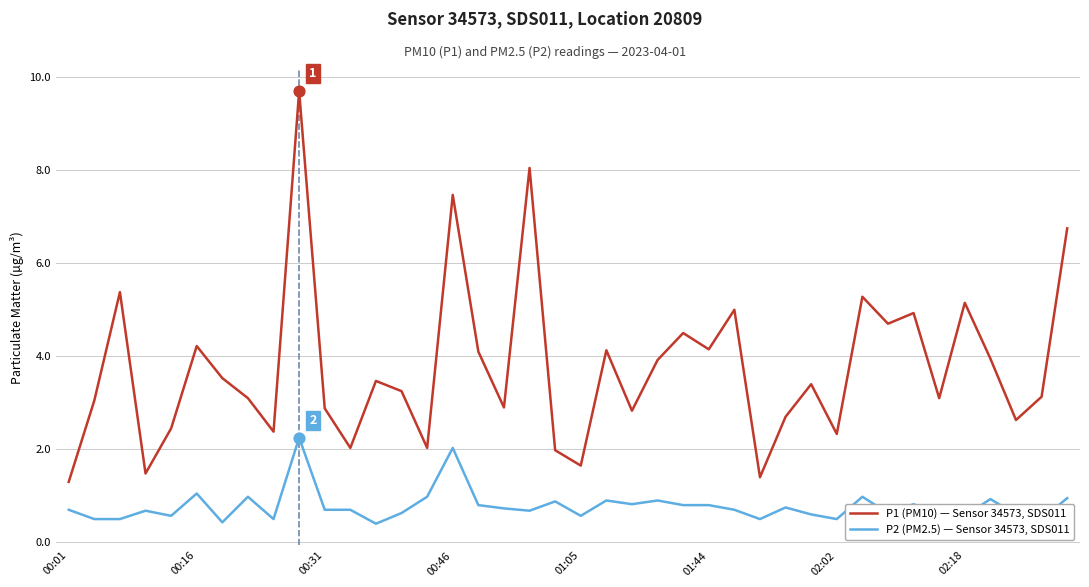

Which series has the largest total across all categories?

P1 (PM10) — Sensor 34573, SDS011